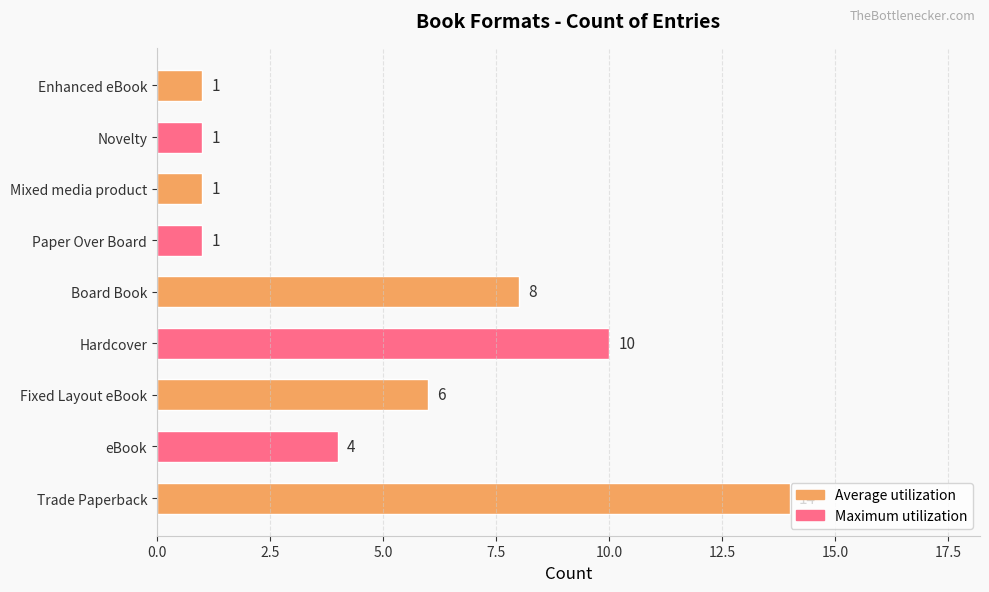

What is the ratio of the value at Hardcover to the value at Mixed media product?

10.0